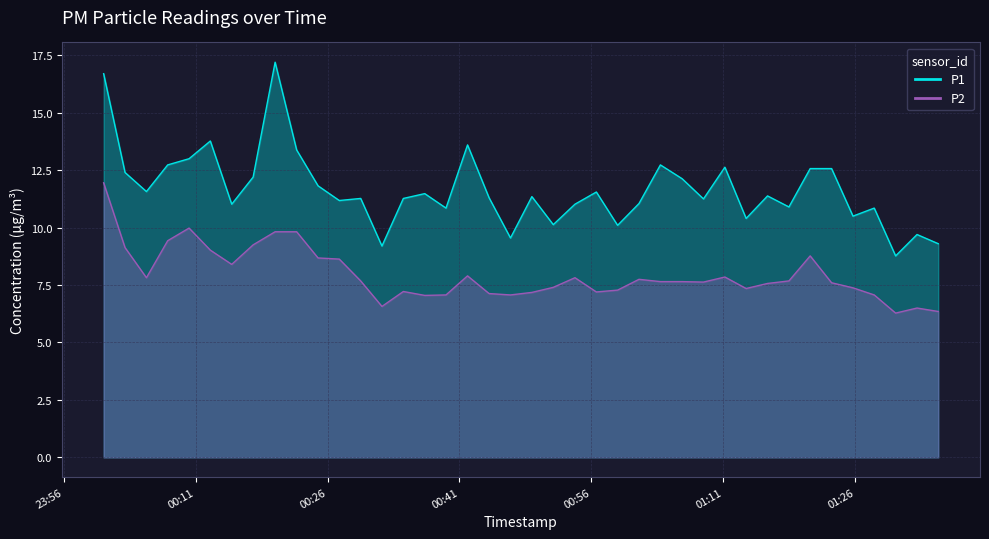

What is the label of the 23rd point from the right?

2023-12-29T00:41:55